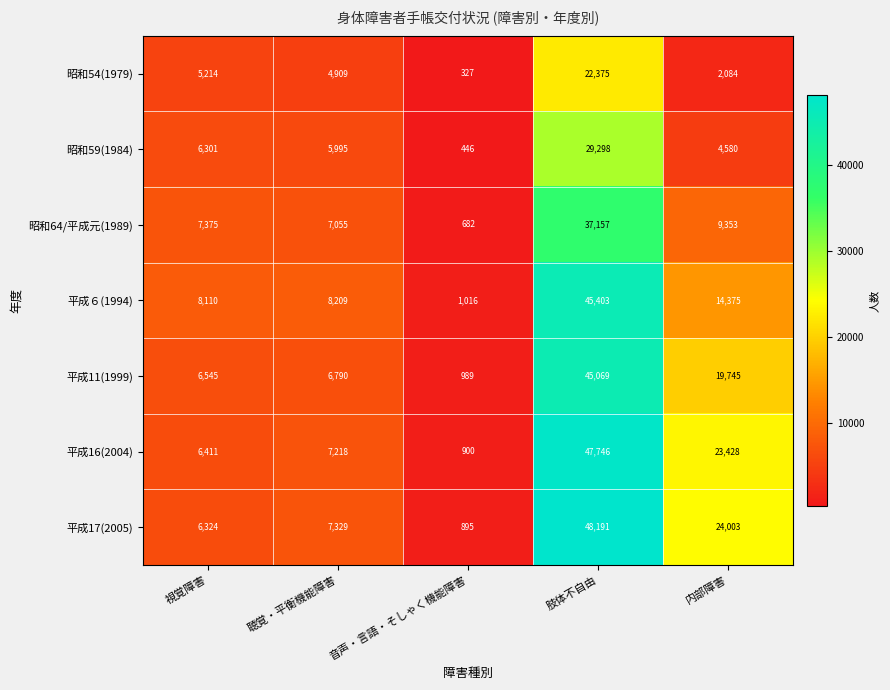

What is the maximum value shown in the chart?

48191